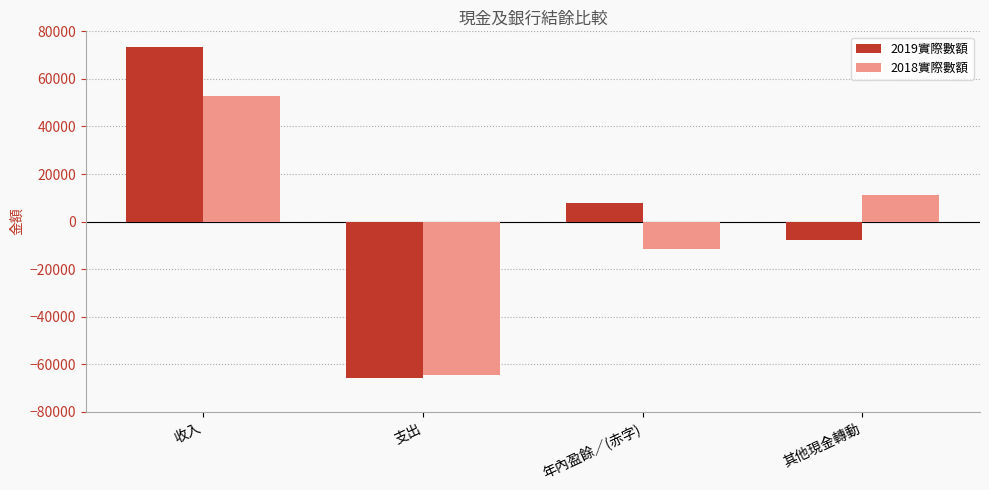

What is the lowest value of the 2018實際數額 series?

-64283